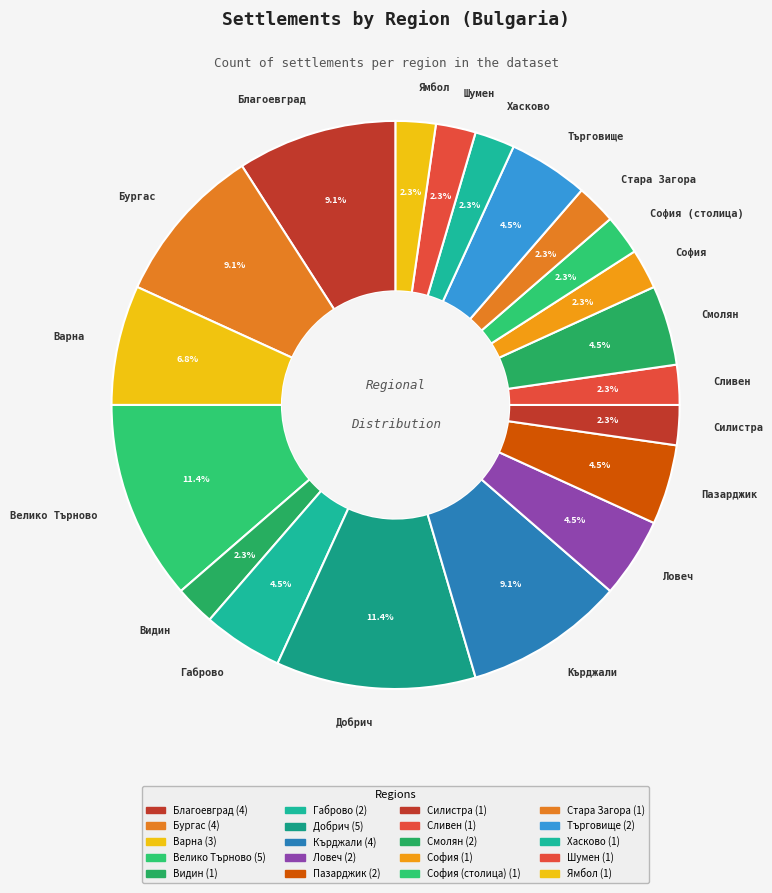

Does any single category account for the majority?

No